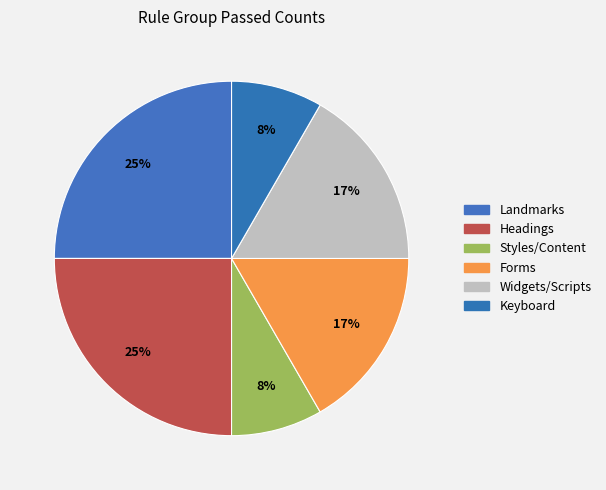

Is there a majority slice in this chart?

No